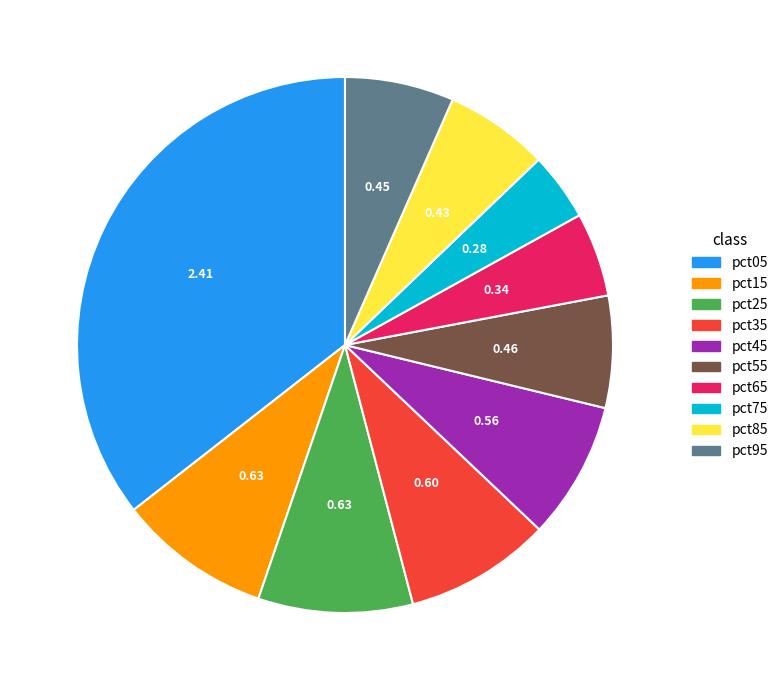

The pct25 slice represents 2% of the pie. True or false?

False